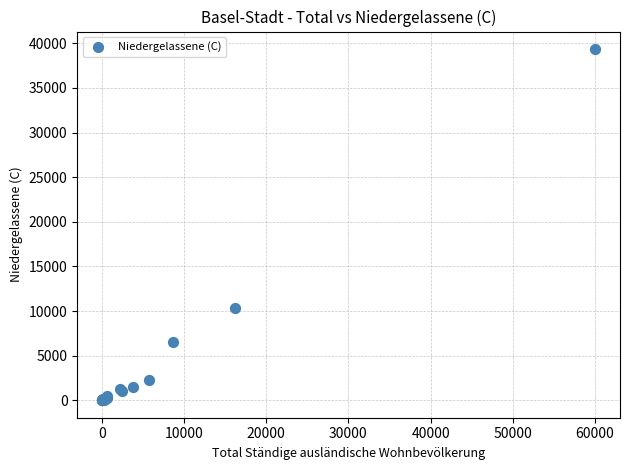

What Y value in the scatter plot is closest to 19681?

10345